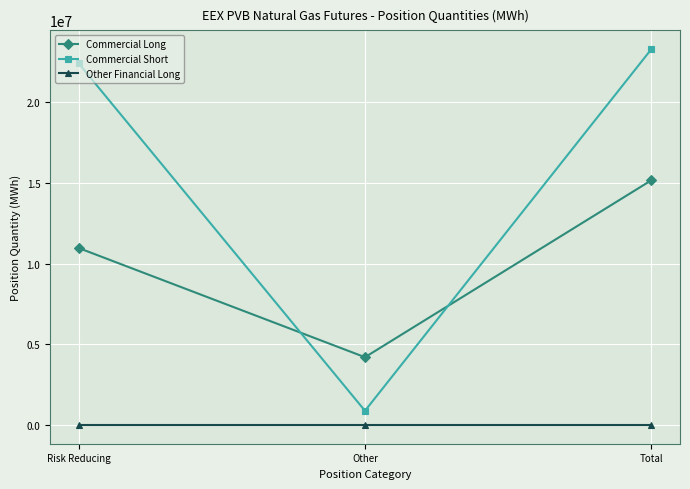

What is the lowest value of the Commercial Short series?

877400